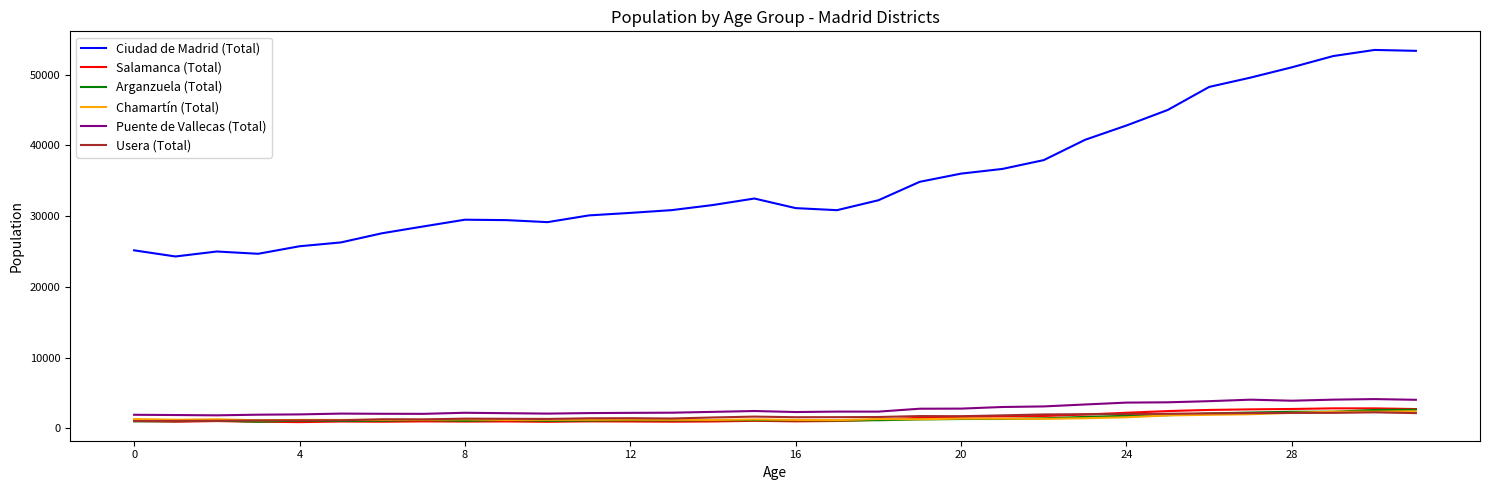

True or false: Ciudad de Madrid (Total) and Usera (Total) cross at least once.

False